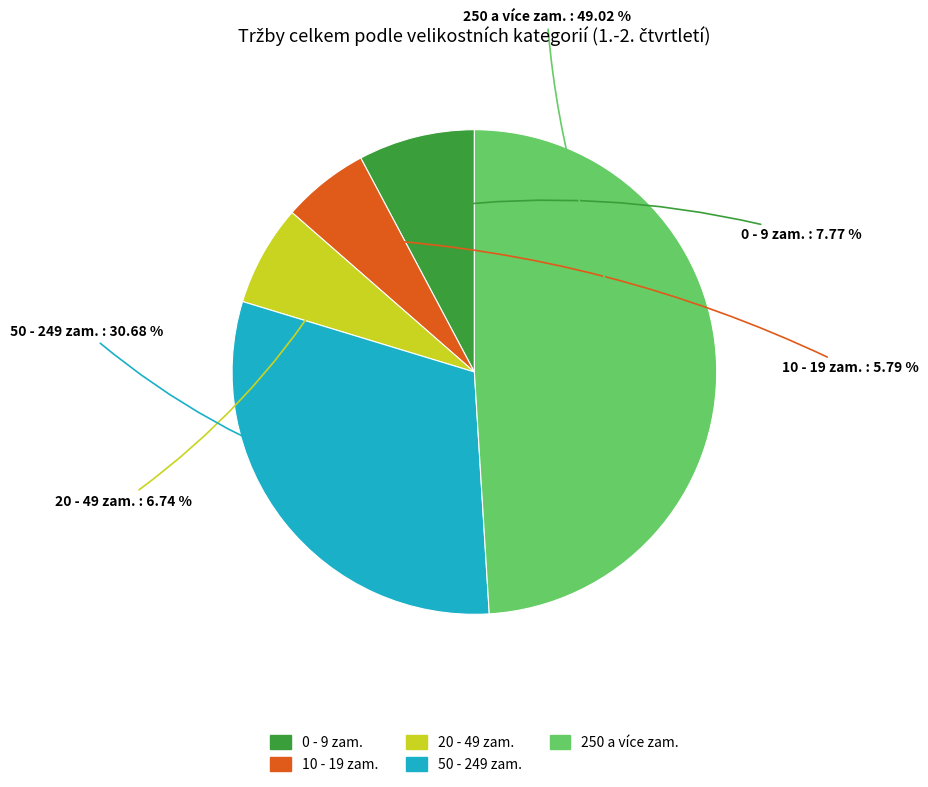

Is there any slice that represents more than half of the pie?

No